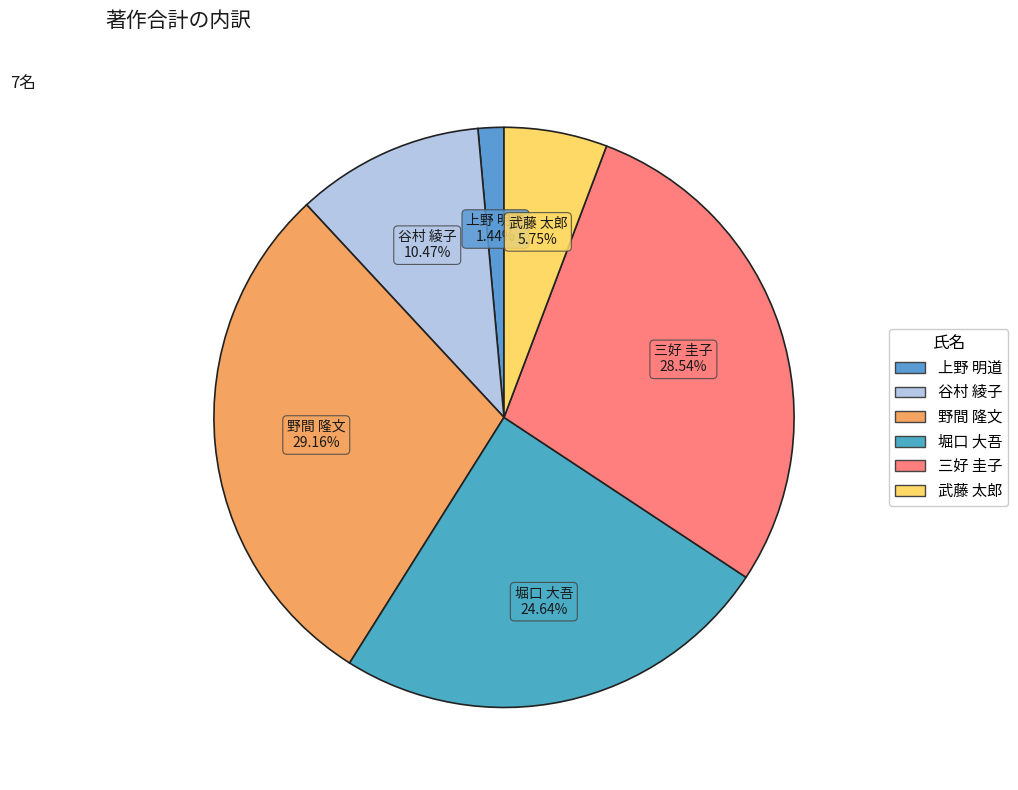

Do 谷村 綾子 and 武藤 太郎 together represent more than half of the pie?

No